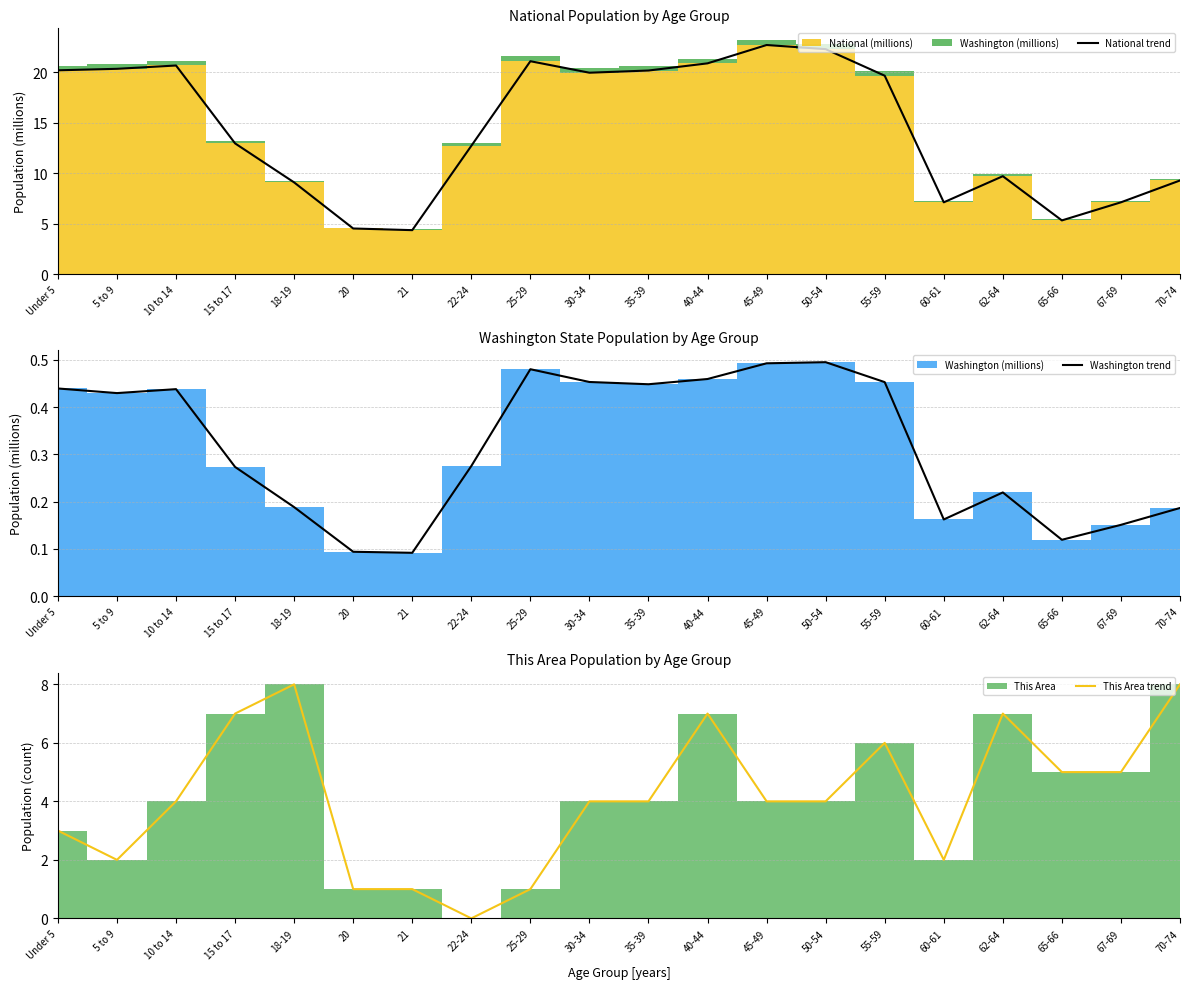

What is the average value of the National trend series?

14.5